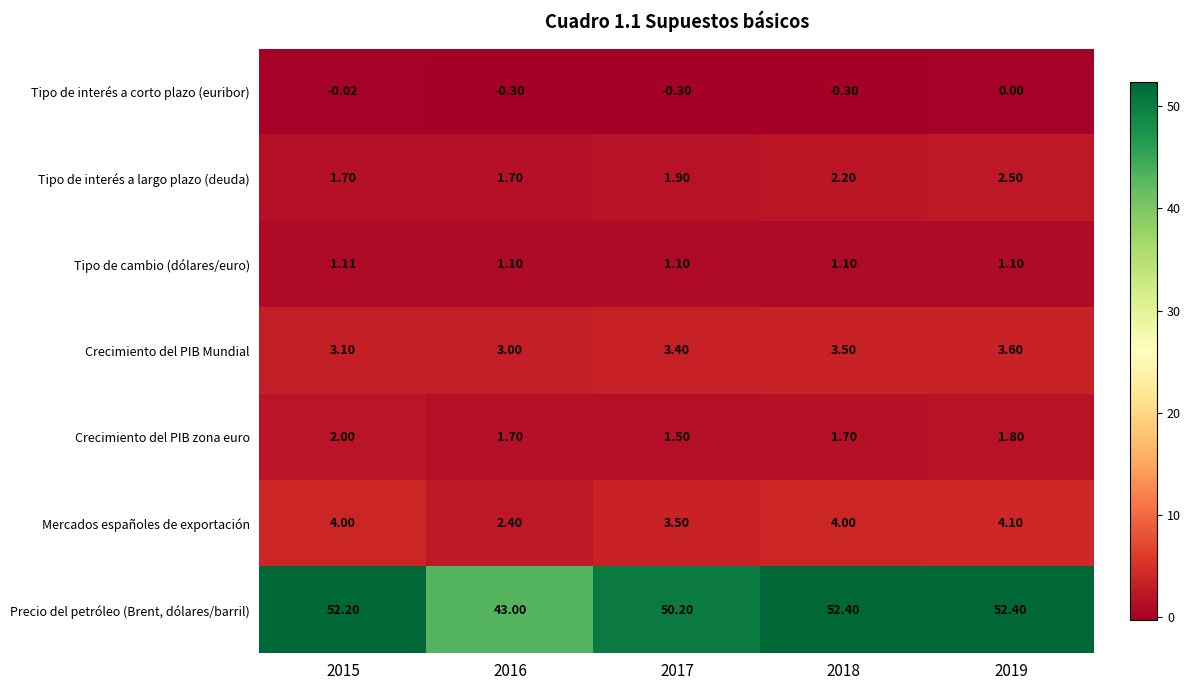

What is the spread (max minus min) of values at 2019?

52.4